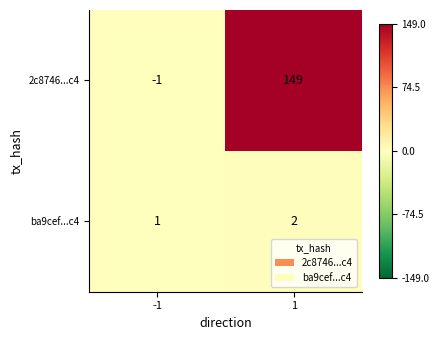

What is the difference between the maximum and minimum values in the 2c8746...c4 series?

150